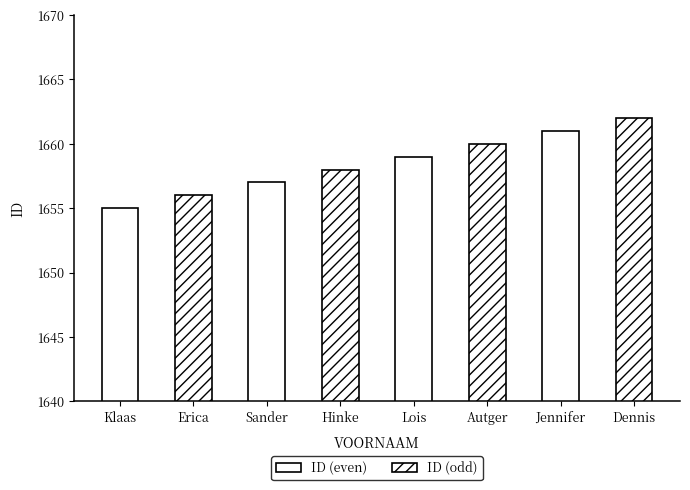

What is the label of the 8th bar from the right?

Klaas